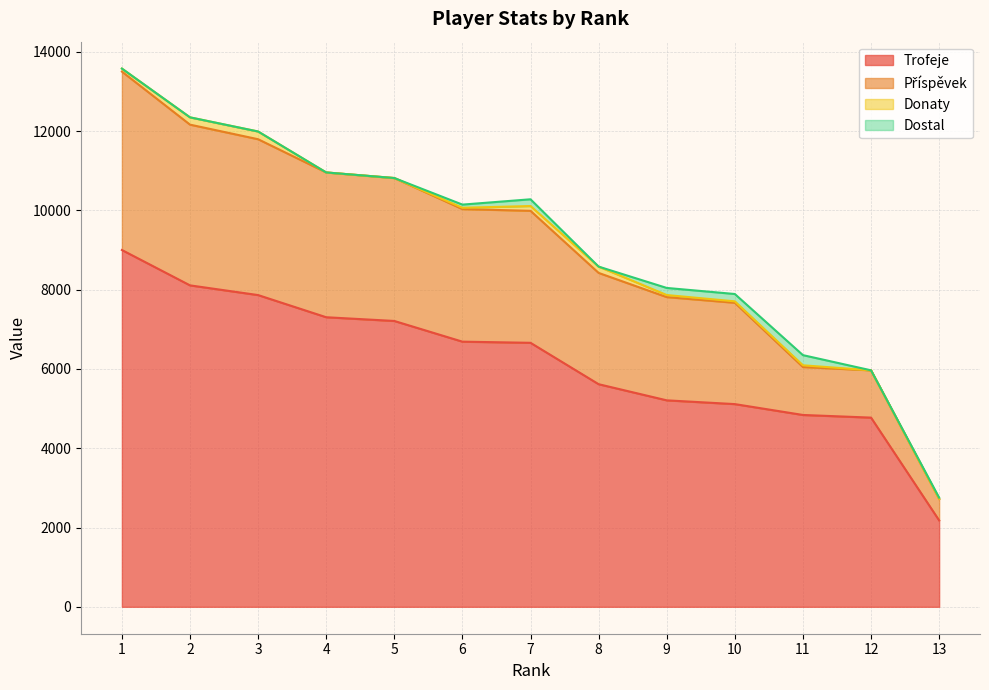

At which label is Trofeje closest to 5589?

8